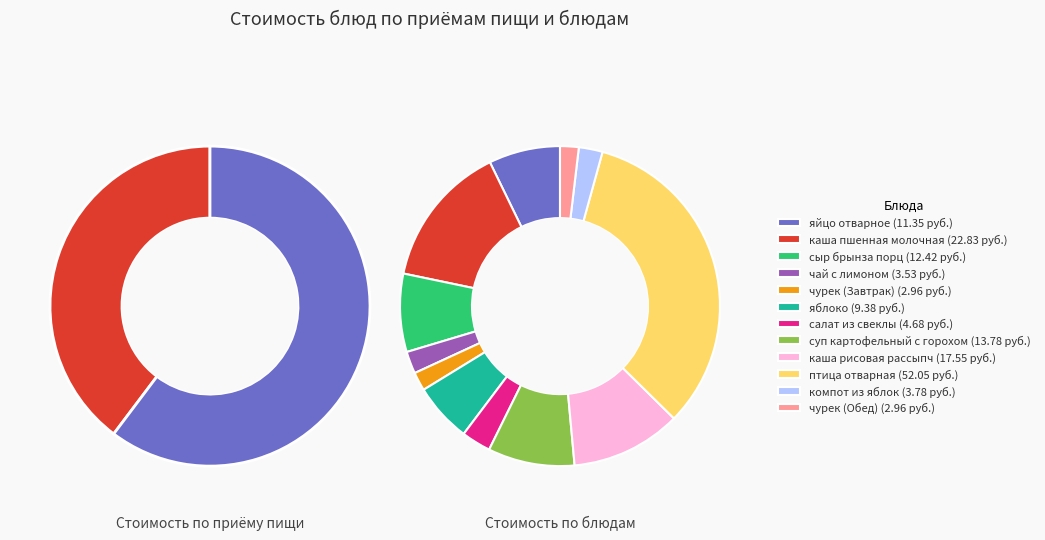

Which has a higher value, яйцо отварное or чурек (Обед)?

яйцо отварное